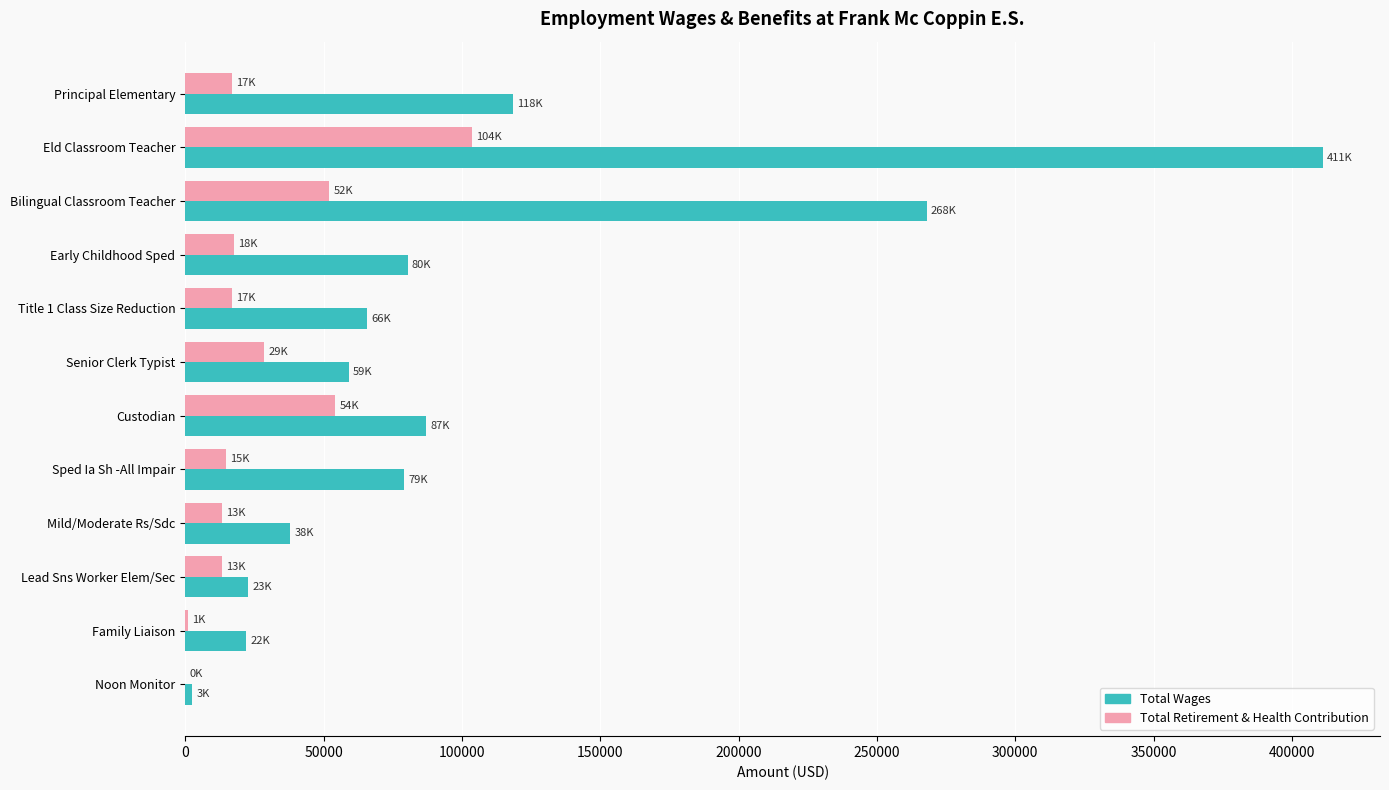

Is it true that Total Wages equals 40718 at Principal Elementary?

False